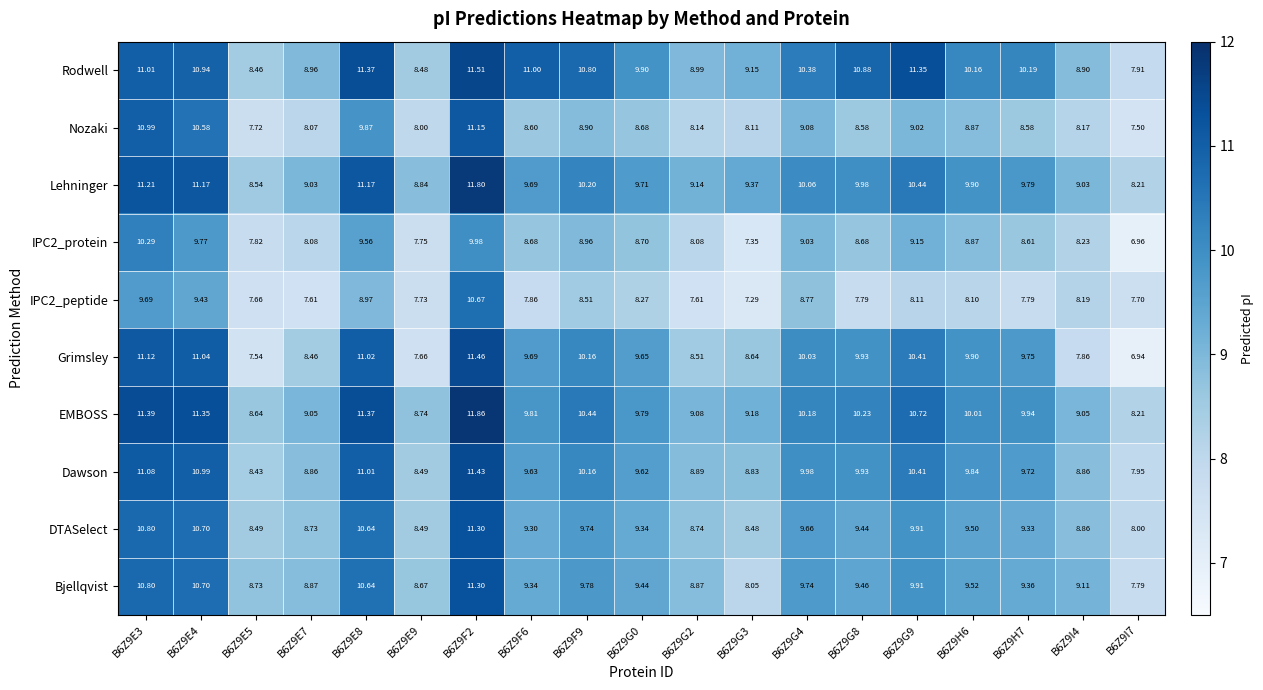

How many values in the DTASelect series exceed 9?

12